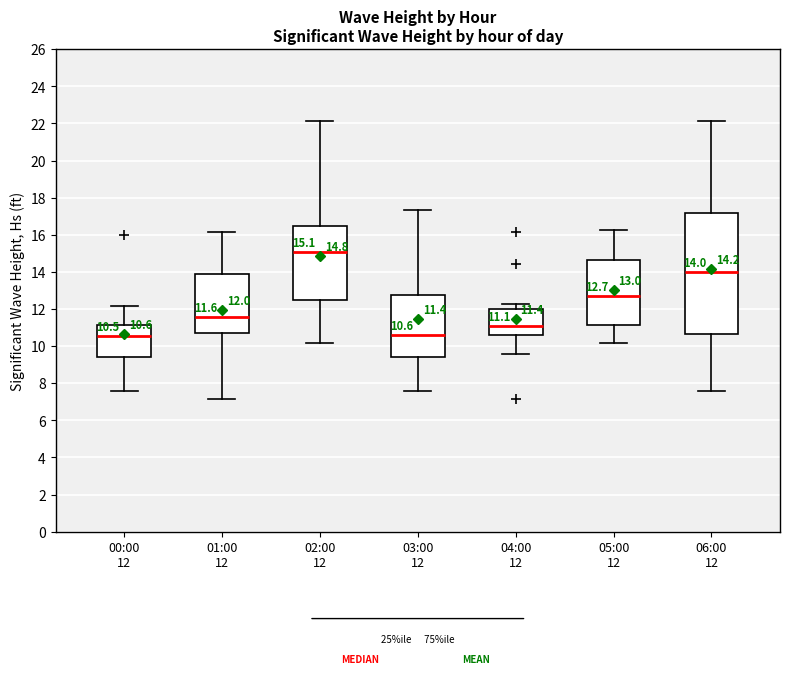

Comparing the boxes themselves (not the whiskers), which one is the tallest?

06:00 12